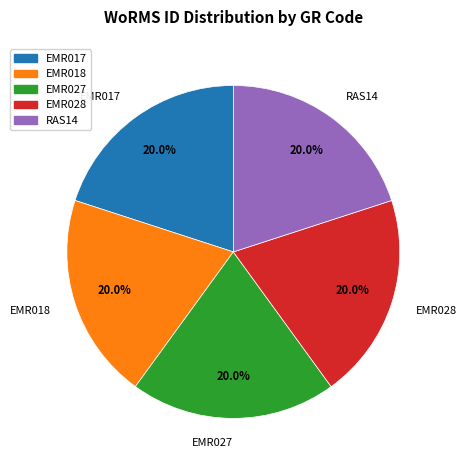

What is the ratio of the value at EMR027 to the value at RAS14?

1.0